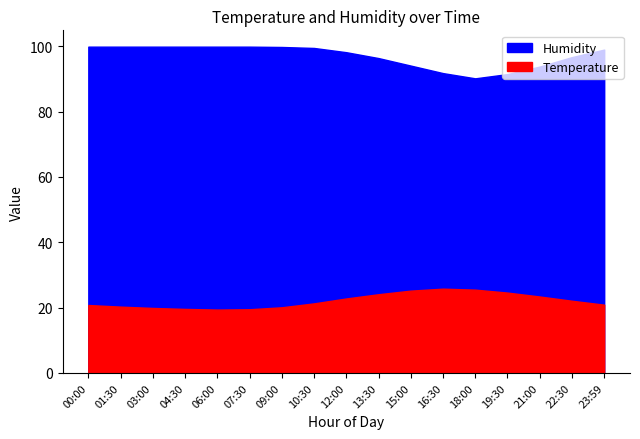

True or false: Humidity has a value of 96.7 at 22:30.

True